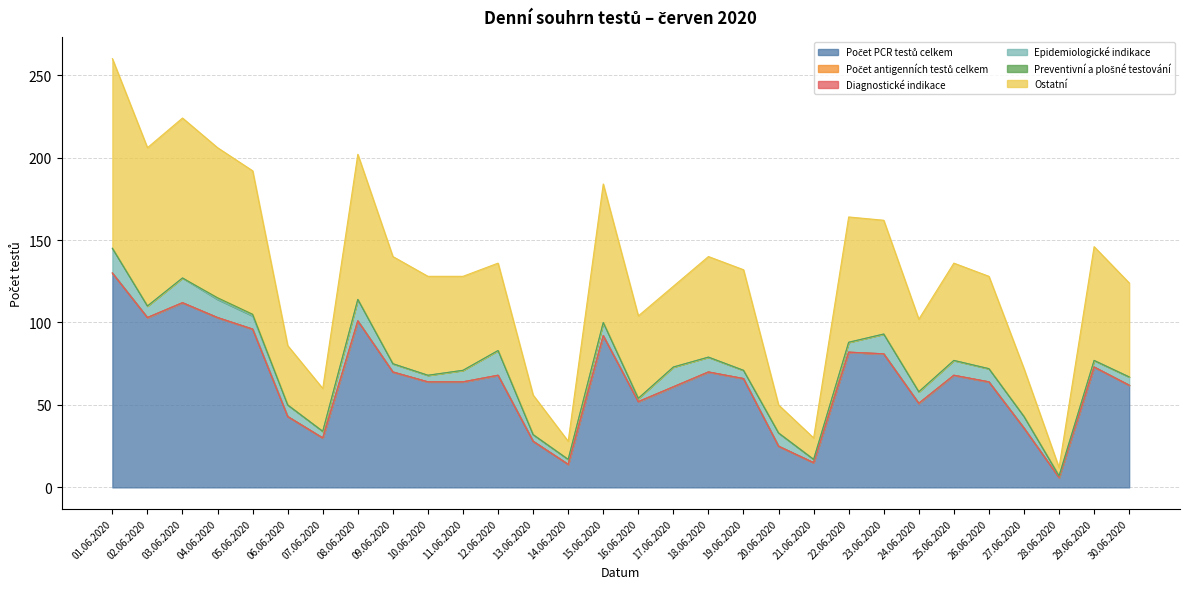

At which label does Preventivní a plošné testování reach its peak?

04.06.2020